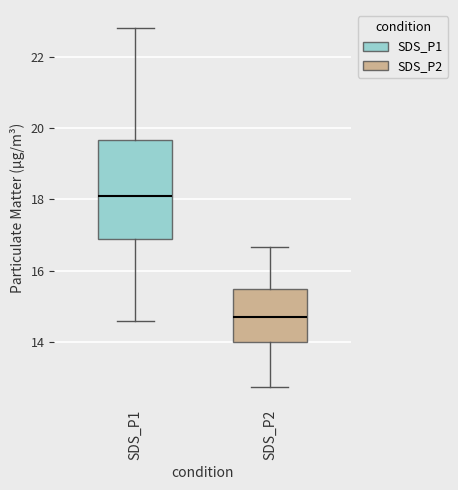

Where is the upper edge of the box for SDS_P1 on the y-axis? The values are not printed on the chart, so give them approximately, as read against the axis.

19.6